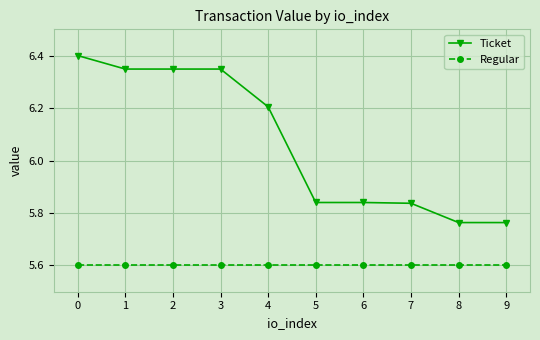

Which series has the largest range (max minus min)?

Ticket